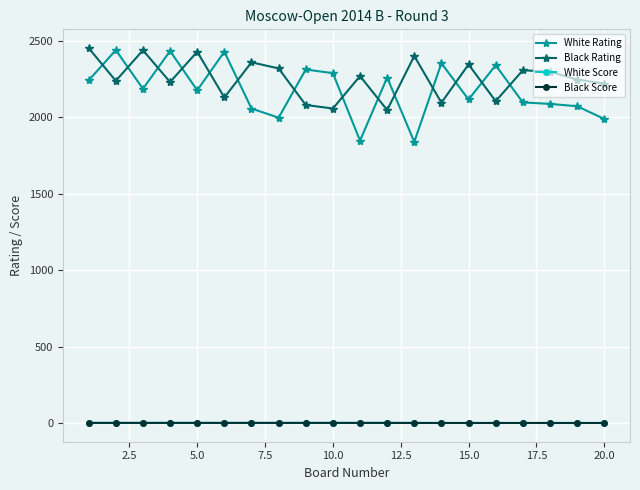

What is the maximum value shown in the chart?

2452.0